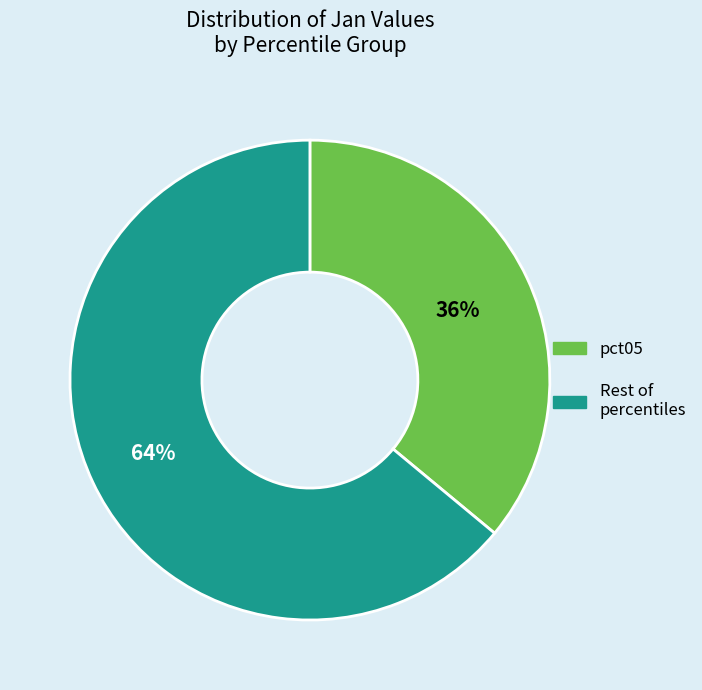

Is there a majority slice in this chart?

Yes